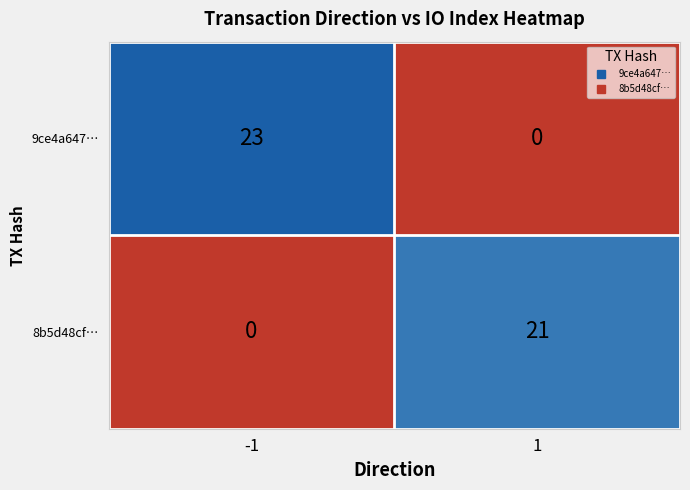

What is the greatest value displayed?

23